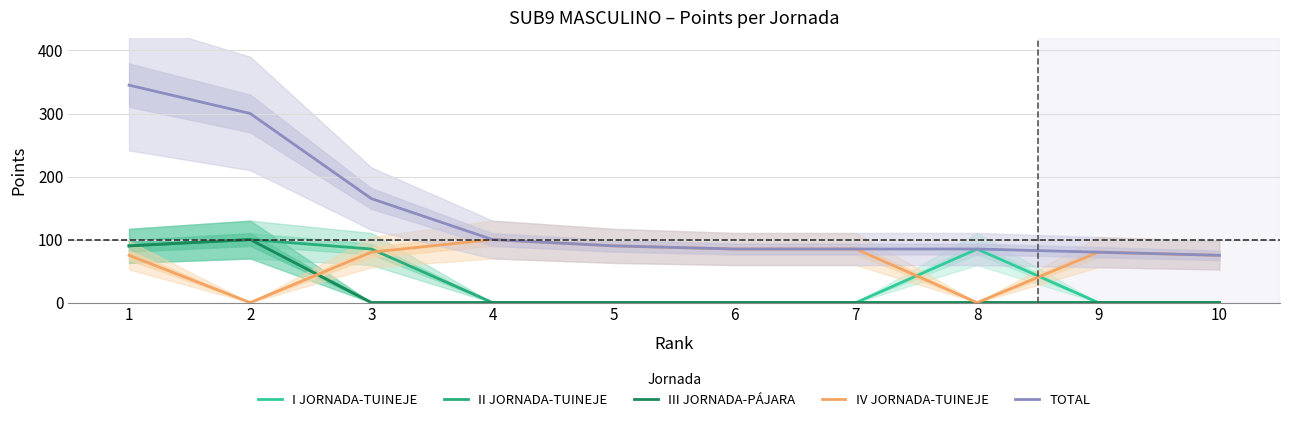

Count the number of categories in the chart.

10